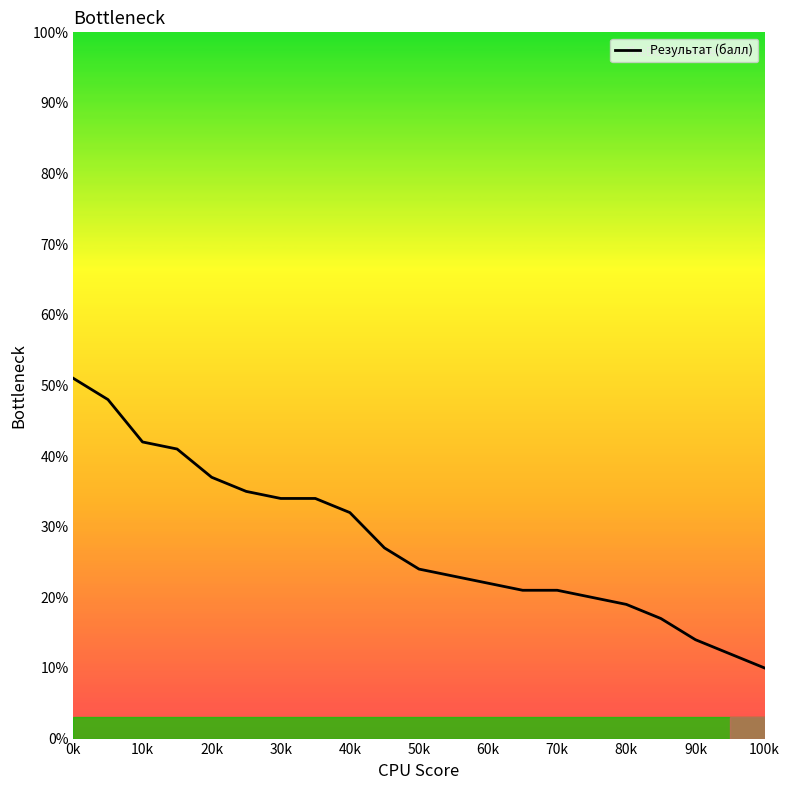

What is the minimum value shown in the chart?

10